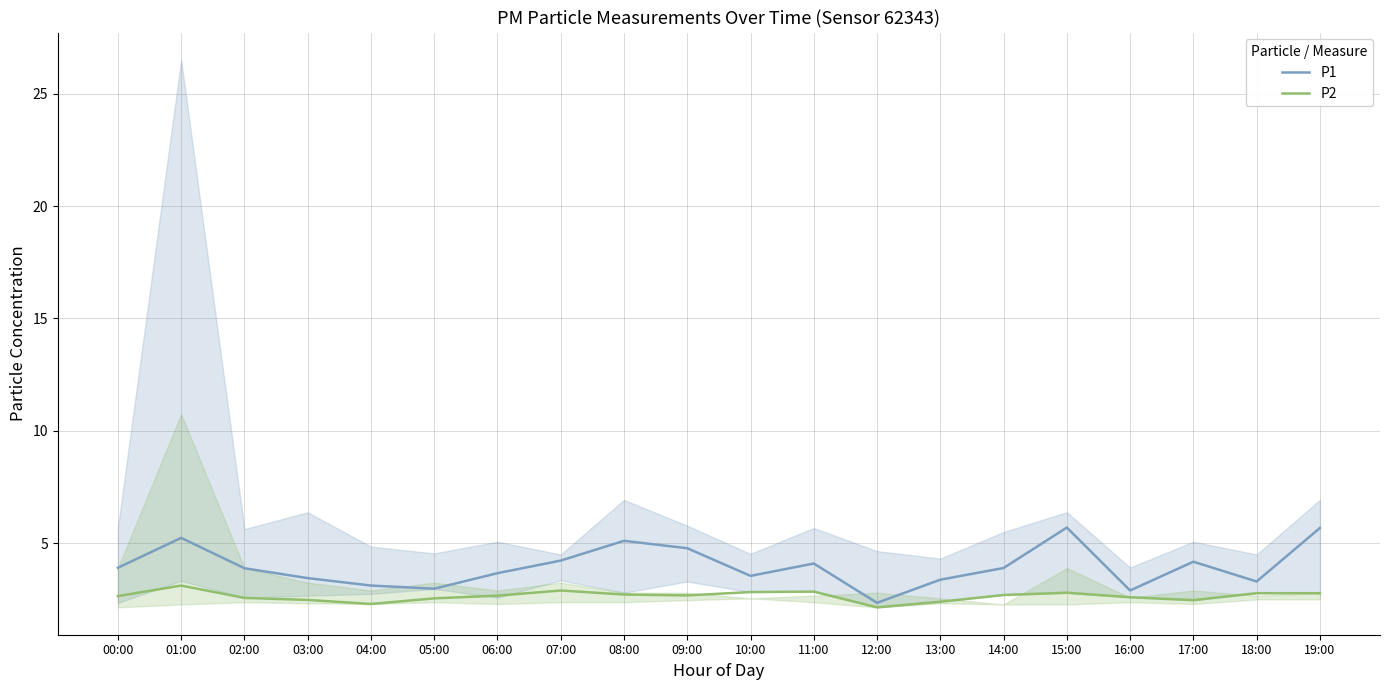

How many categories are shown in the chart?

20